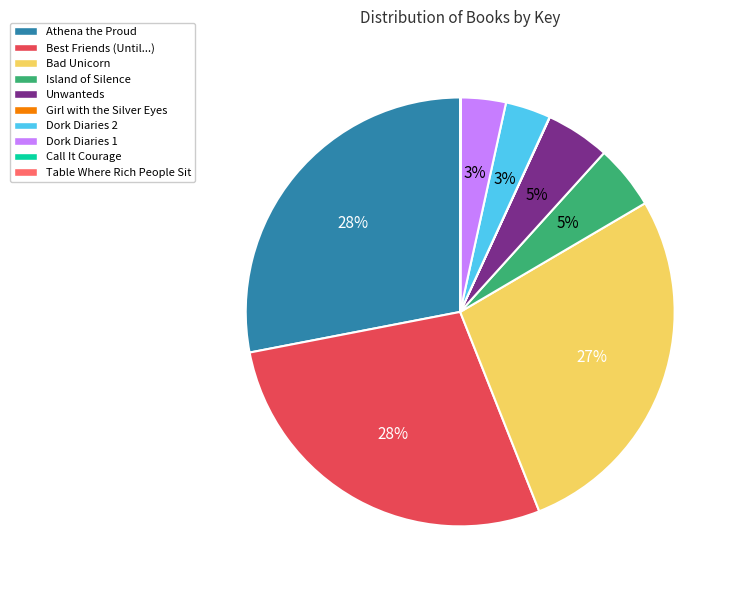

To the nearest percent, what is the average slice percentage?

10%